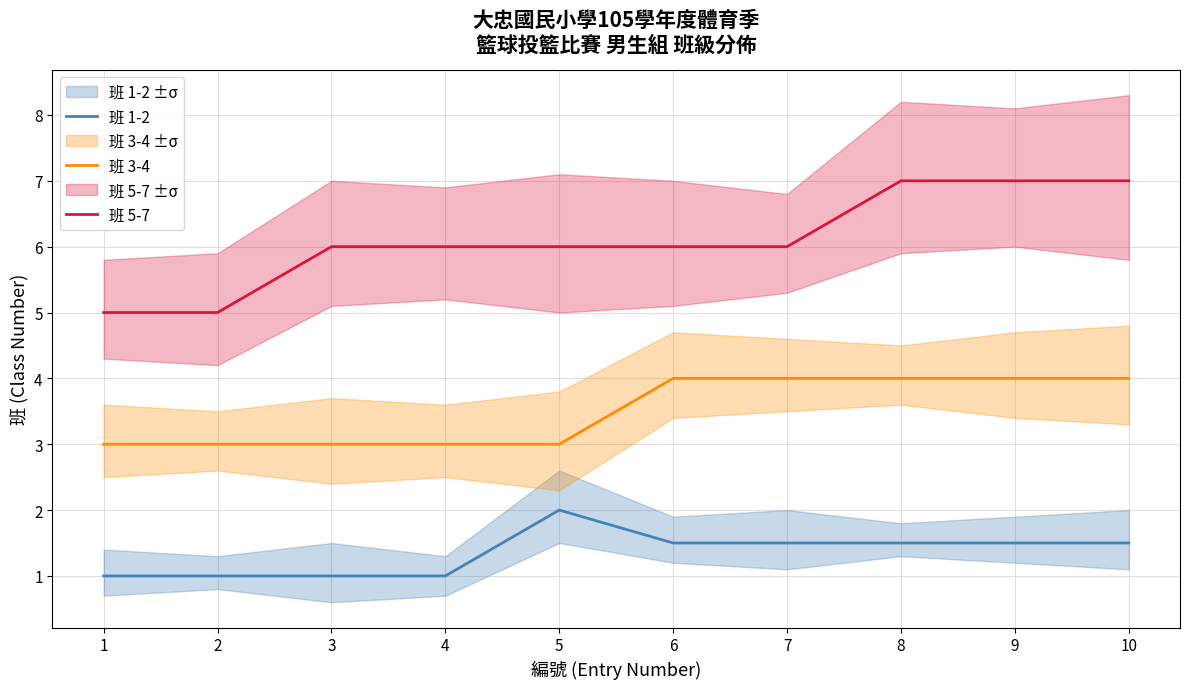

What is the lowest value of the 班 3-4 series?

3.0